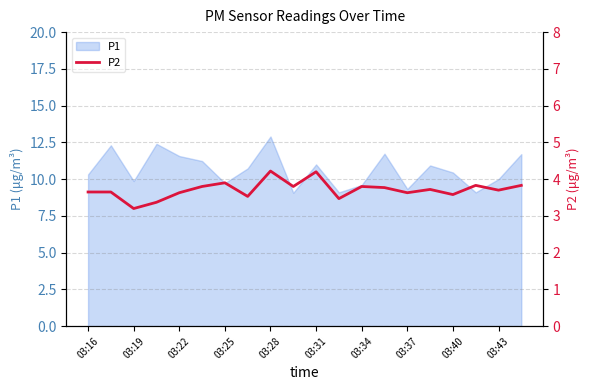

What is the minimum value for P1?

9.1